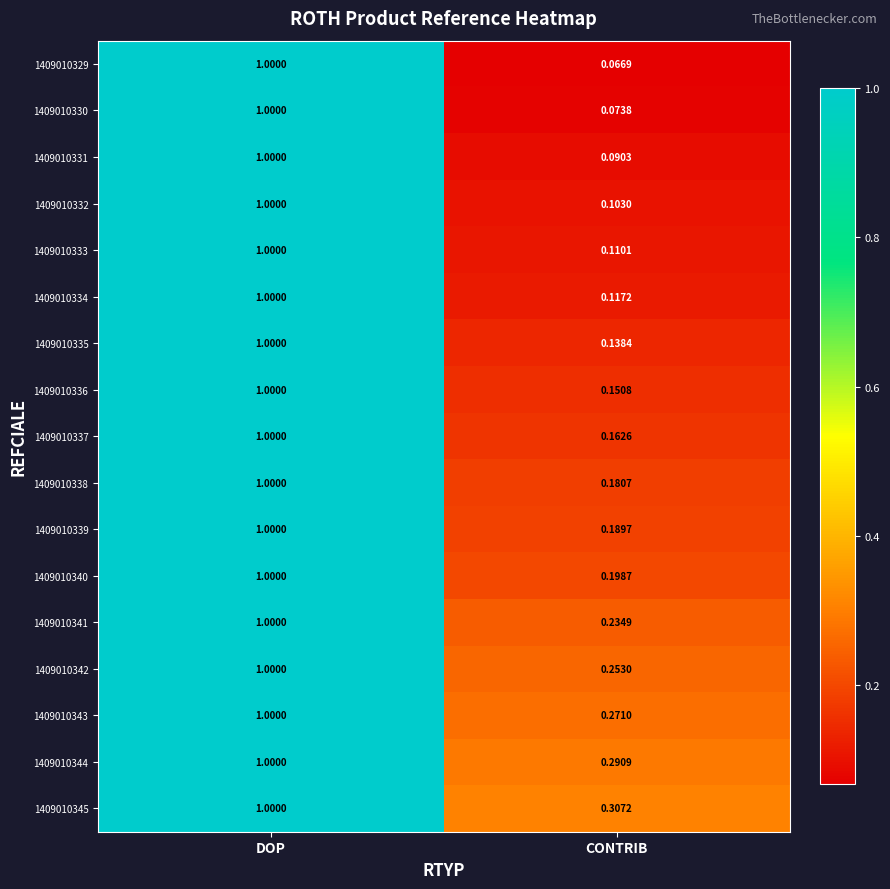

Which series has the largest range (max minus min)?

1409010329